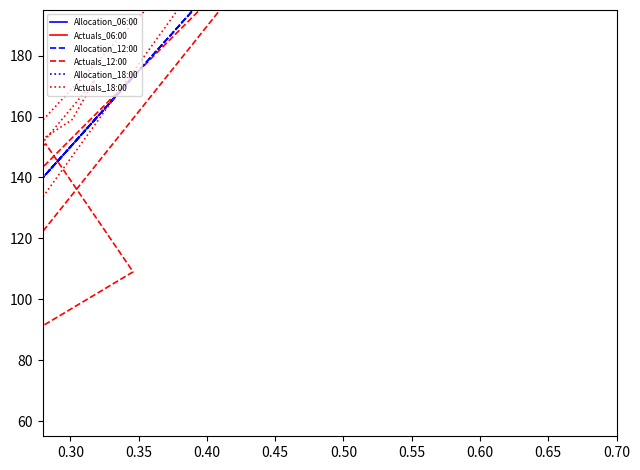

True or false: Allocation_12:00 has more than 0 points higher than both neighbors.

True